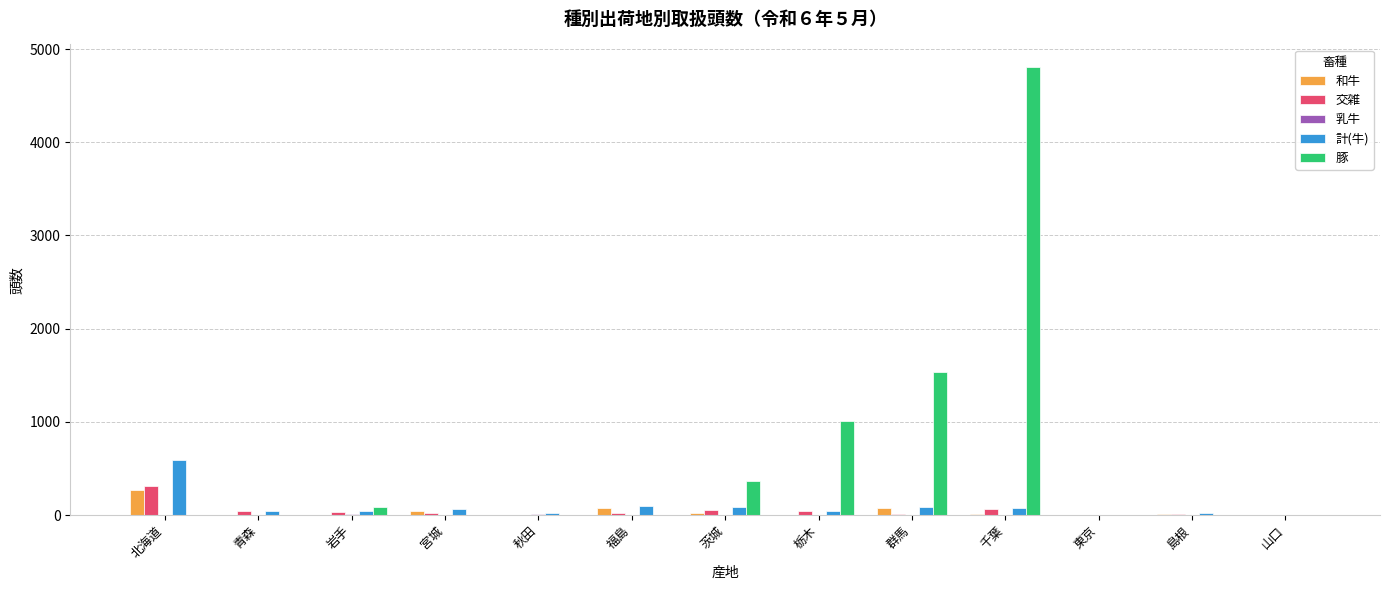

How many categories are shown in the chart?

13